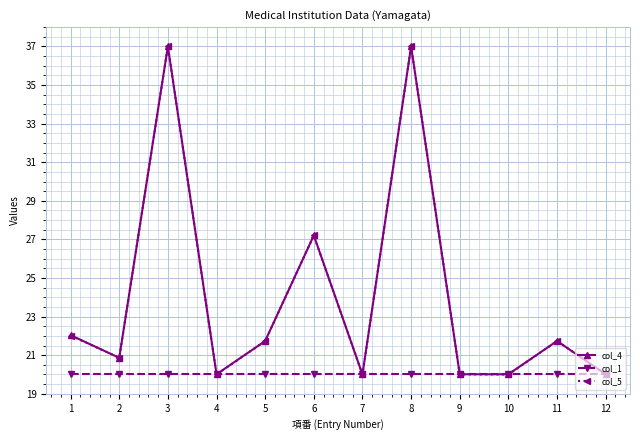

What is the difference between the highest and lowest values at 2?

0.9